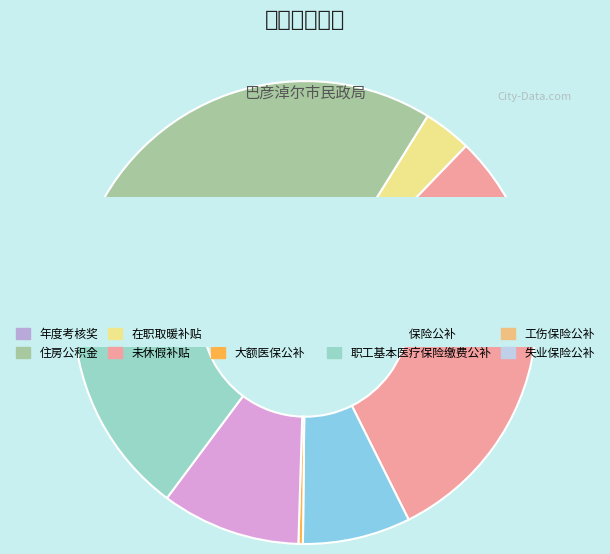

Which slice is the largest?

未休假补贴